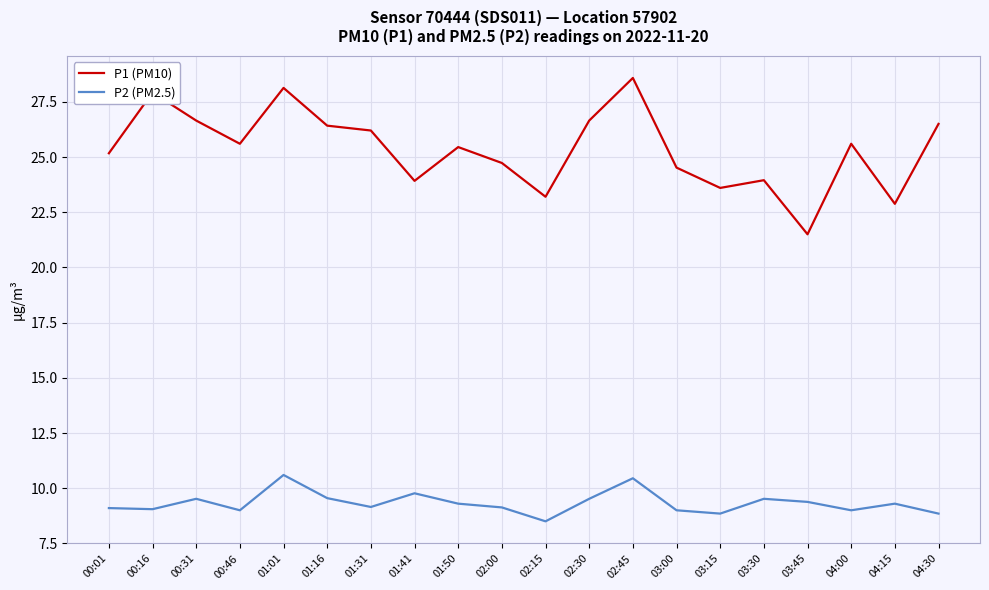

Between 00:16 and 03:30, which series saw the biggest shift?

P1 (PM10)